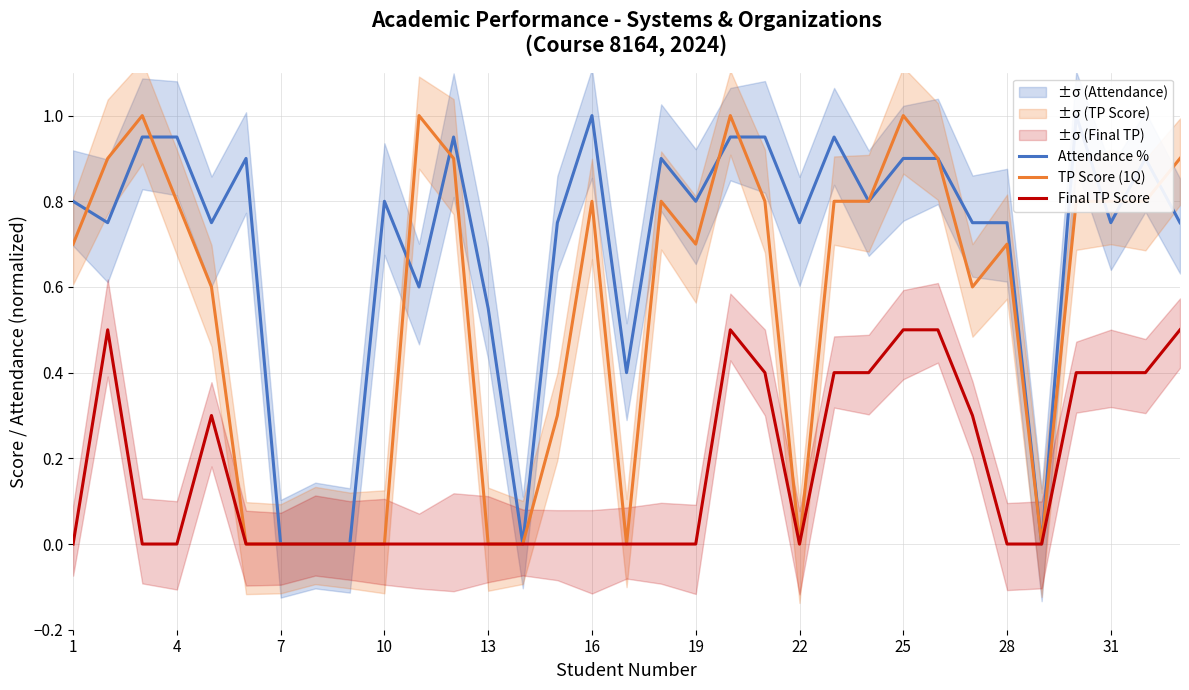

What is the maximum value for Final TP Score?

0.5